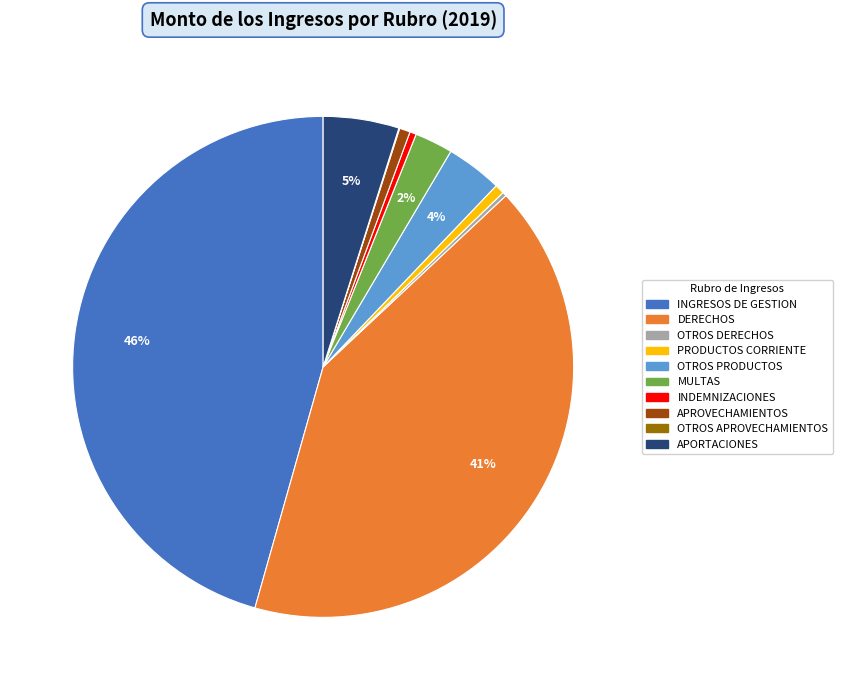

Is there a majority slice in this chart?

No